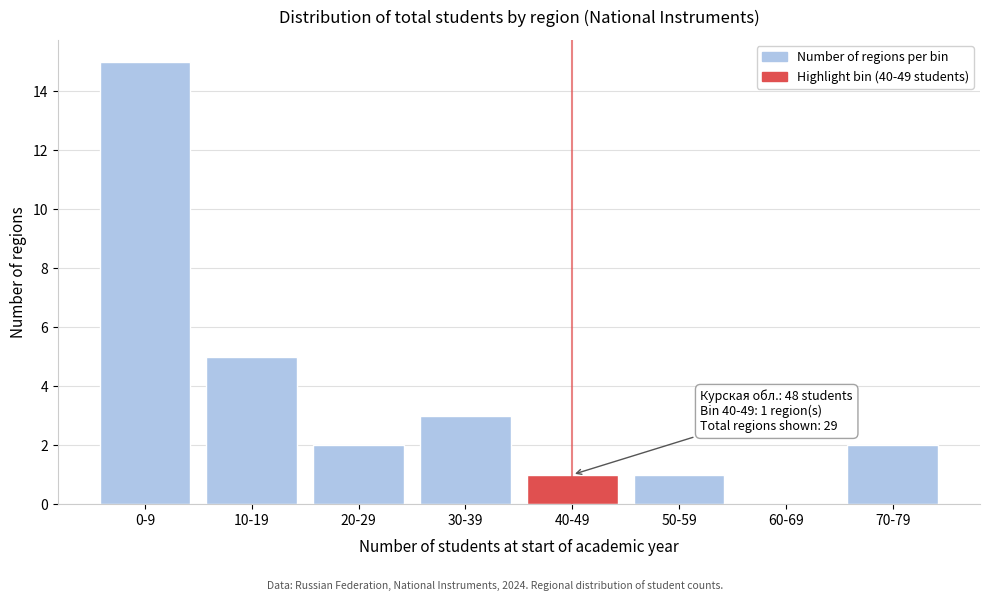

Reading left to right, list all the values displayed in this chart.

0-9=15	10-19=5	20-29=2	30-39=3	40-49=1	50-59=1	60-69=0	70-79=2